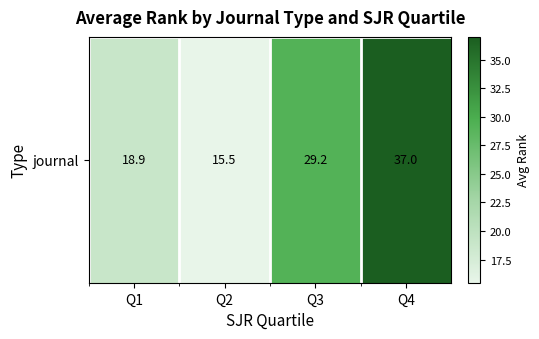

At which label does the data first exceed 29?

Q3